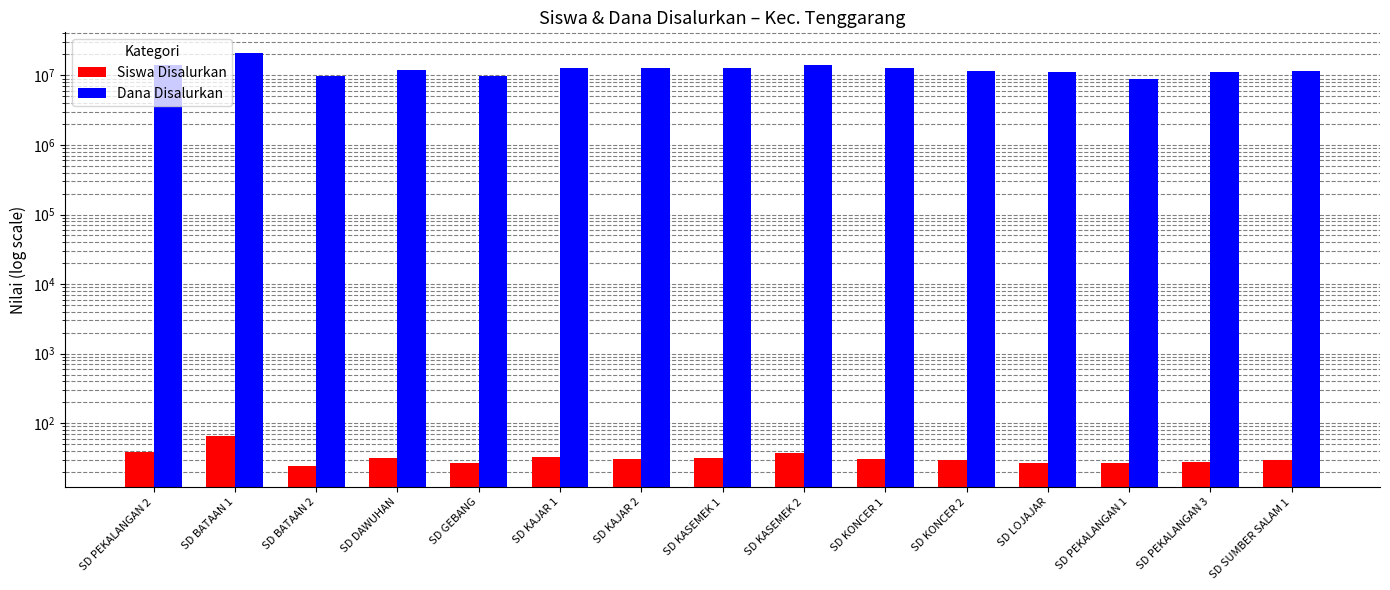

How many bars are there in each group?

2